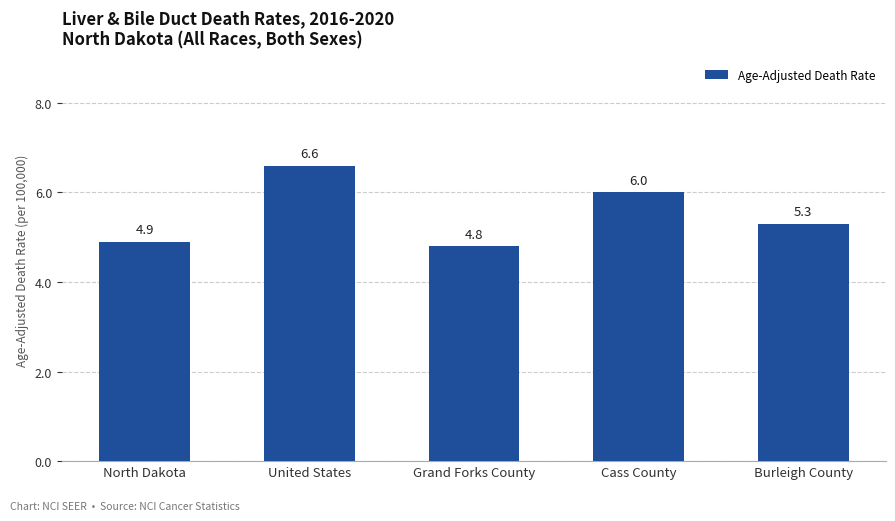

At which category does the chart reach its peak across all series?

United States